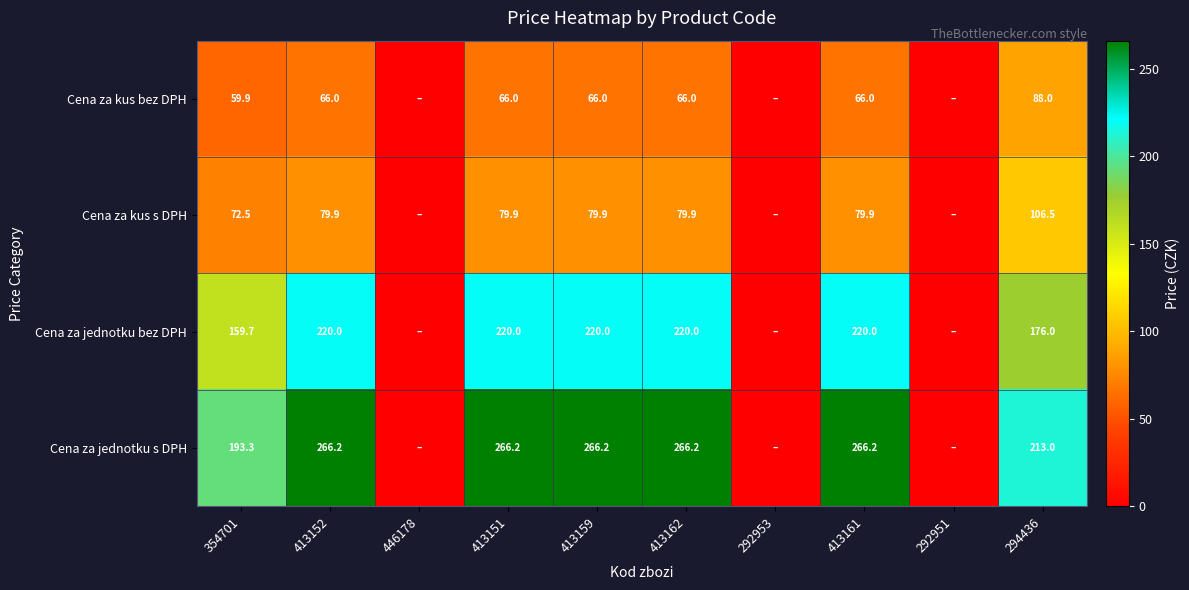

What is the sum of the Cena za kus bez DPH values at 413152 and 413159?

132.0